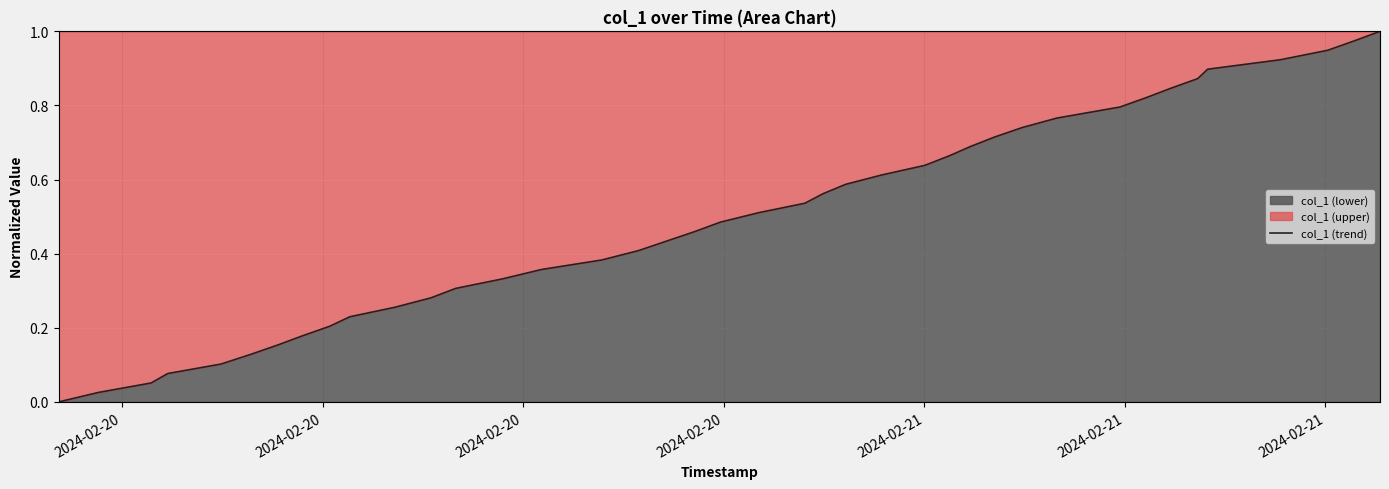

How many lines are shown in the chart?

1